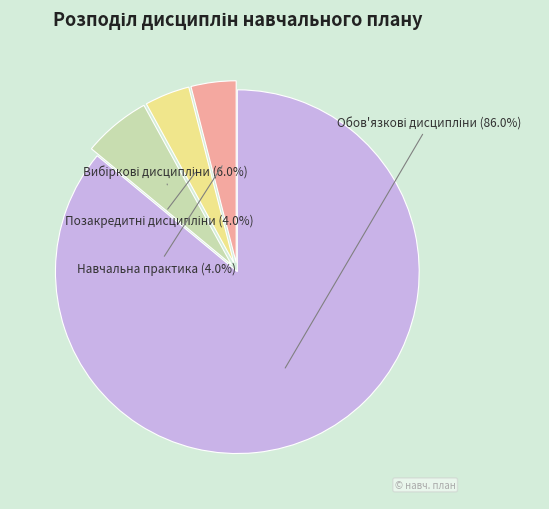

Is there a majority slice in this chart?

Yes